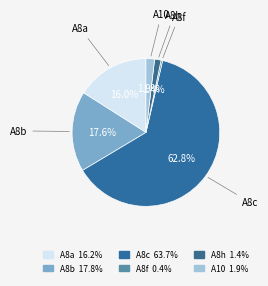

How many segments does this pie chart have?

6